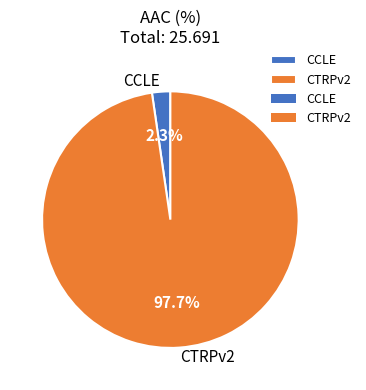

What percentage is the CCLE slice, to the nearest percent?

2%